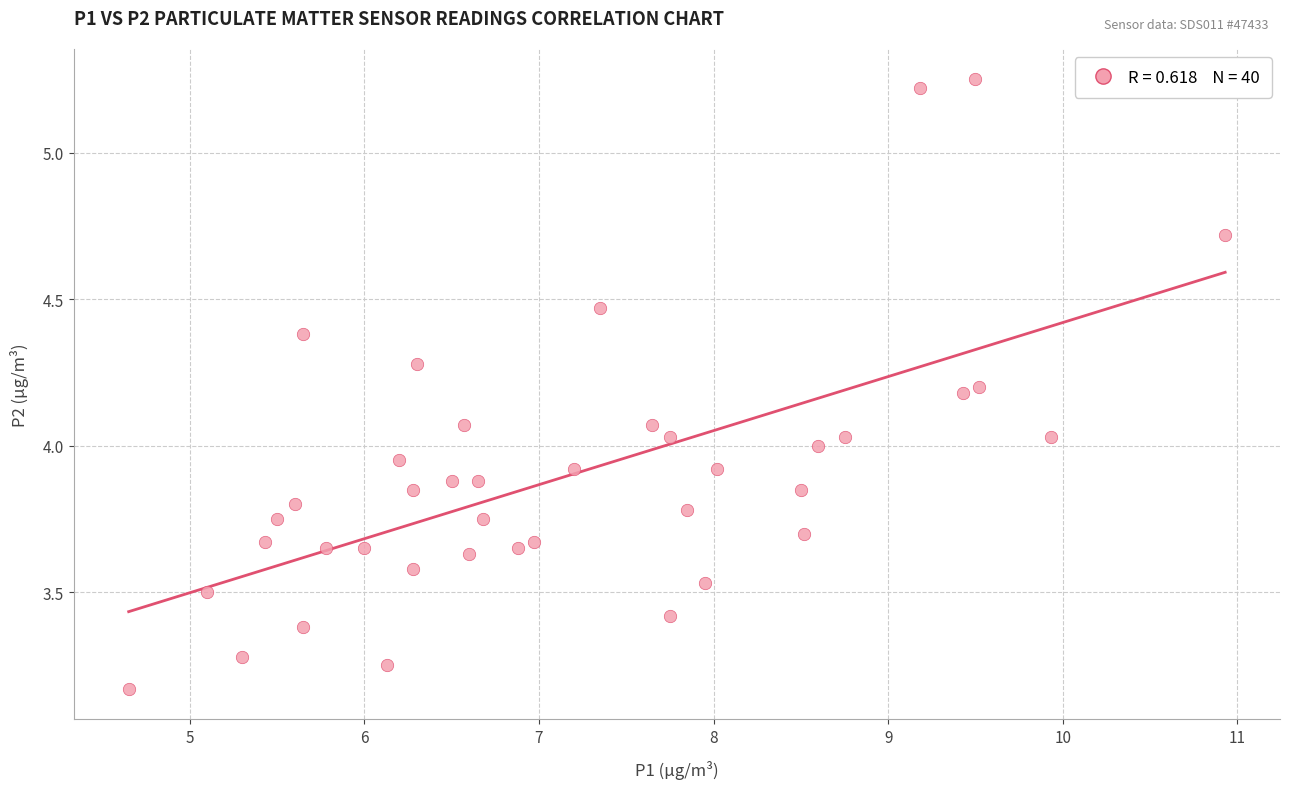

What is the range of Y values (max minus min)?

2.1